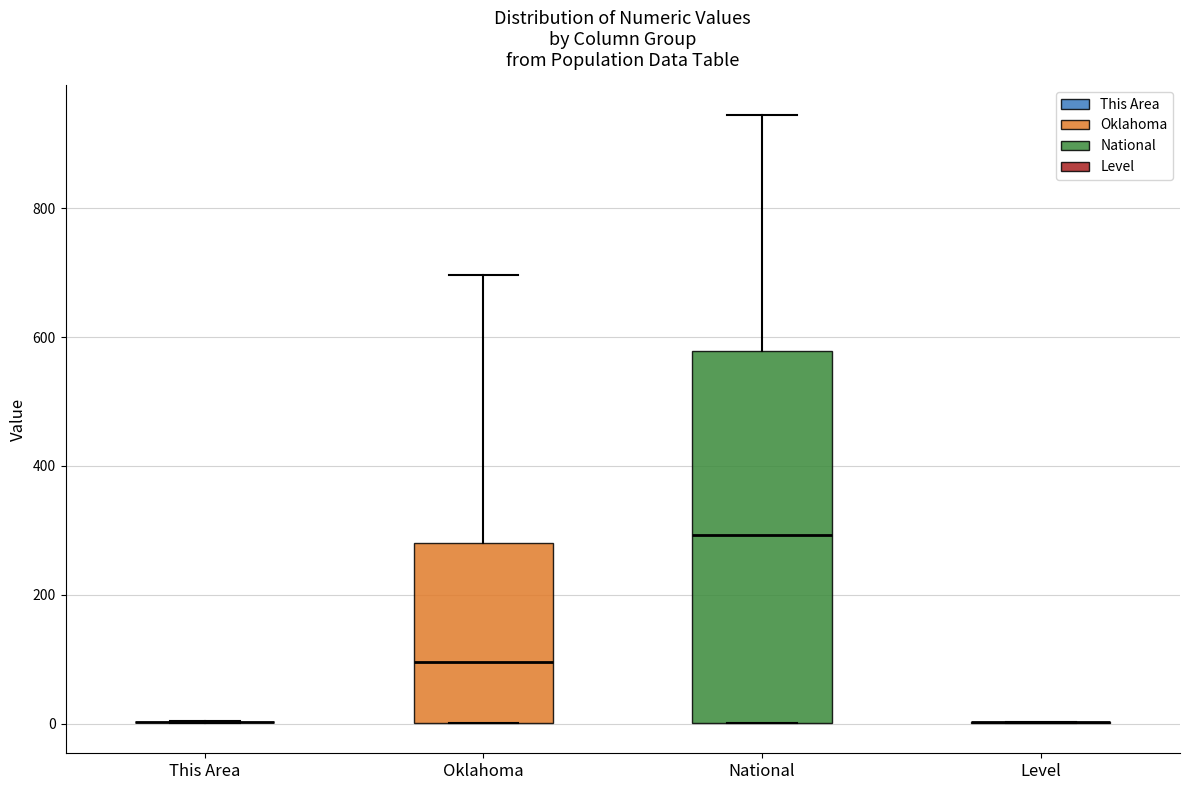

Reading left to right, read every box against the y-axis: the position of its median line, the range the box covers, and the ends of its whiskers. The values are not printed on the chart, so give them approximately, as read against the axis.

This Area: box collapsed to a line at 0, whiskers 0 to 0
Oklahoma: median 100, box 0 to 280, whiskers 0 to 700
National: median 300, box 0 to 580, whiskers 0 to 940
Level: box collapsed to a line at 0, whiskers 0 to 0